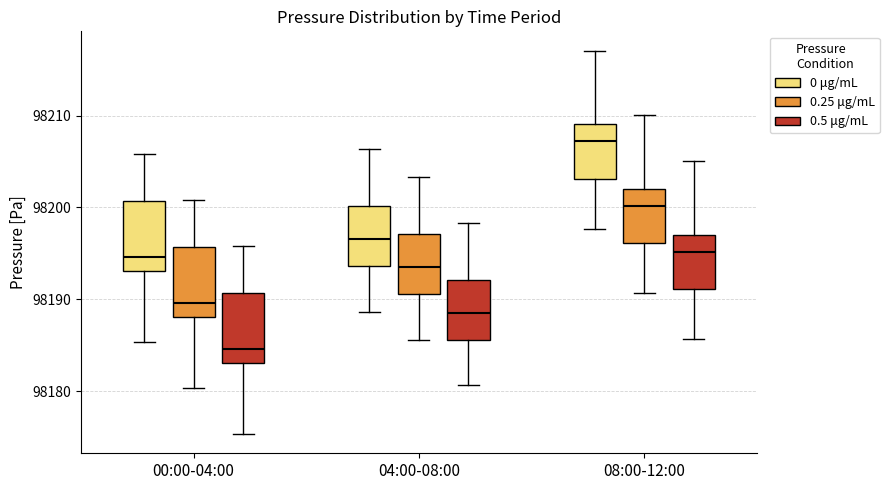

Which box's median line is the highest?

08:00-12:00 (0 μg/mL)